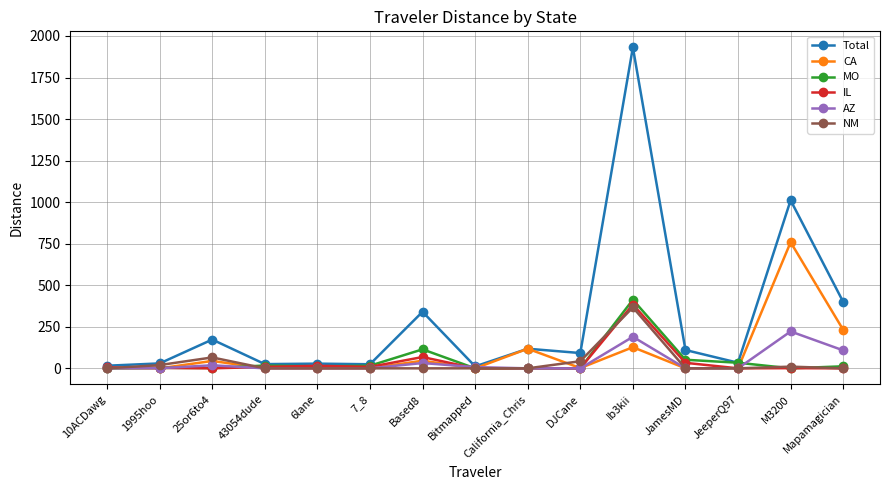

How many series are shown in this chart?

6